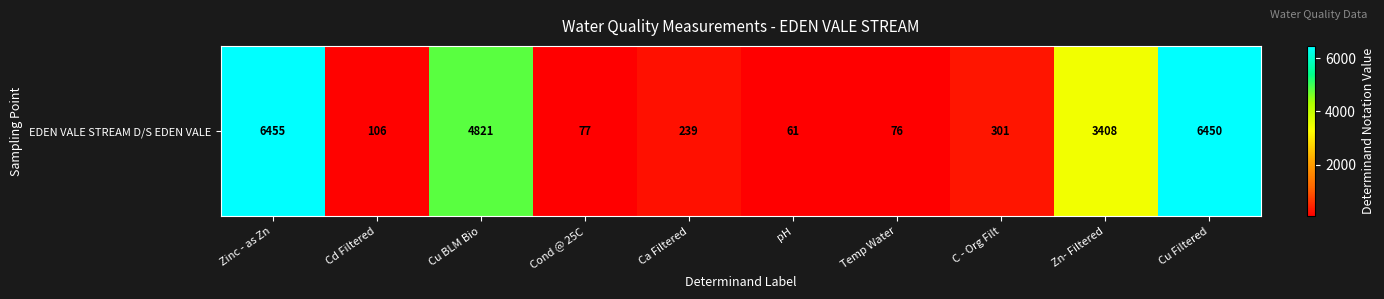

At which category does the chart reach its minimum across all series?

pH